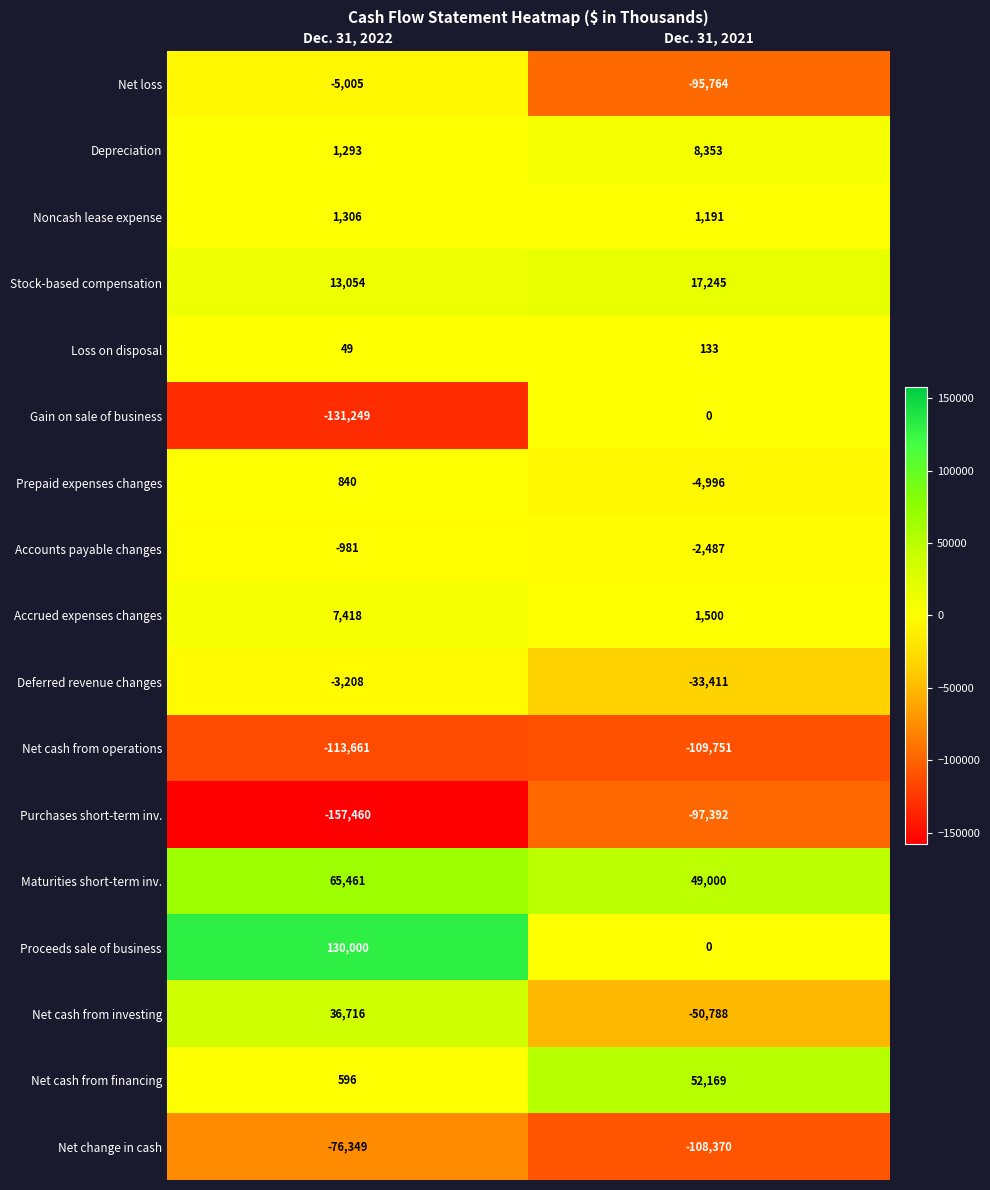

The value of Net cash from operations at Dec. 31, 2021 is -73475. True or false?

False